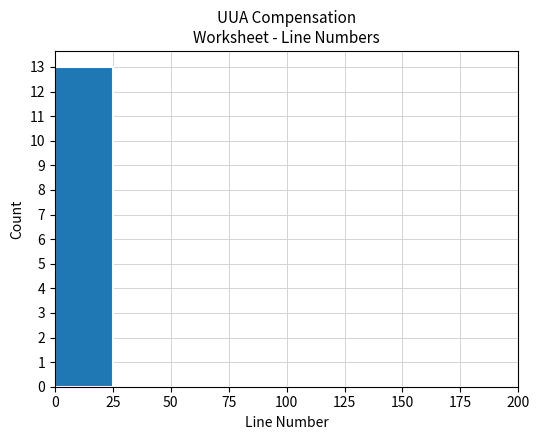

Reading left to right, transcribe this chart: for each bar, give the range it covers on the x-axis and its height. The values are not printed on the chart, so give them approximately, as read against the axis.

0 to 25: 13
25 to 50: 0
50 to 75: 0
75 to 100: 0
100 to 125: 0
125 to 150: 0
150 to 175: 0
175 to 200: 0